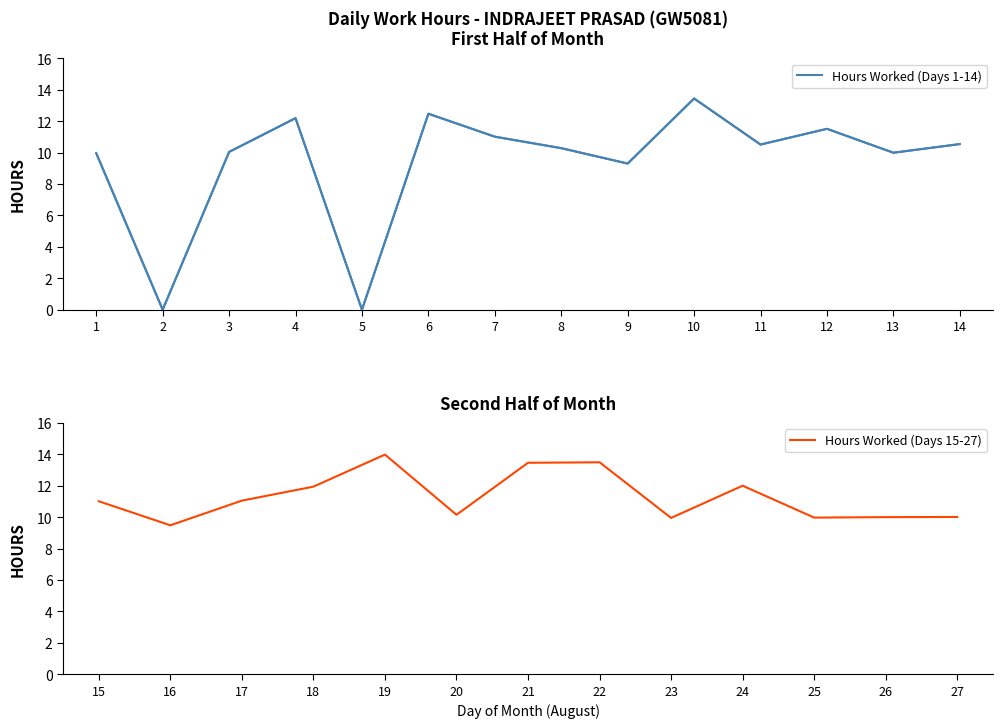

What is the maximum value shown in the chart?

14.0